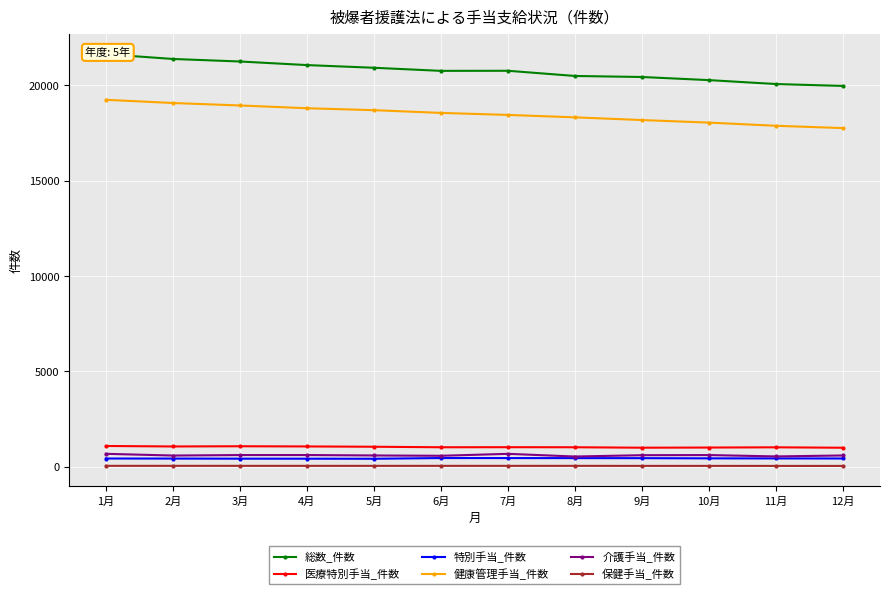

Which has a higher value, 10月 or 2月?

2月